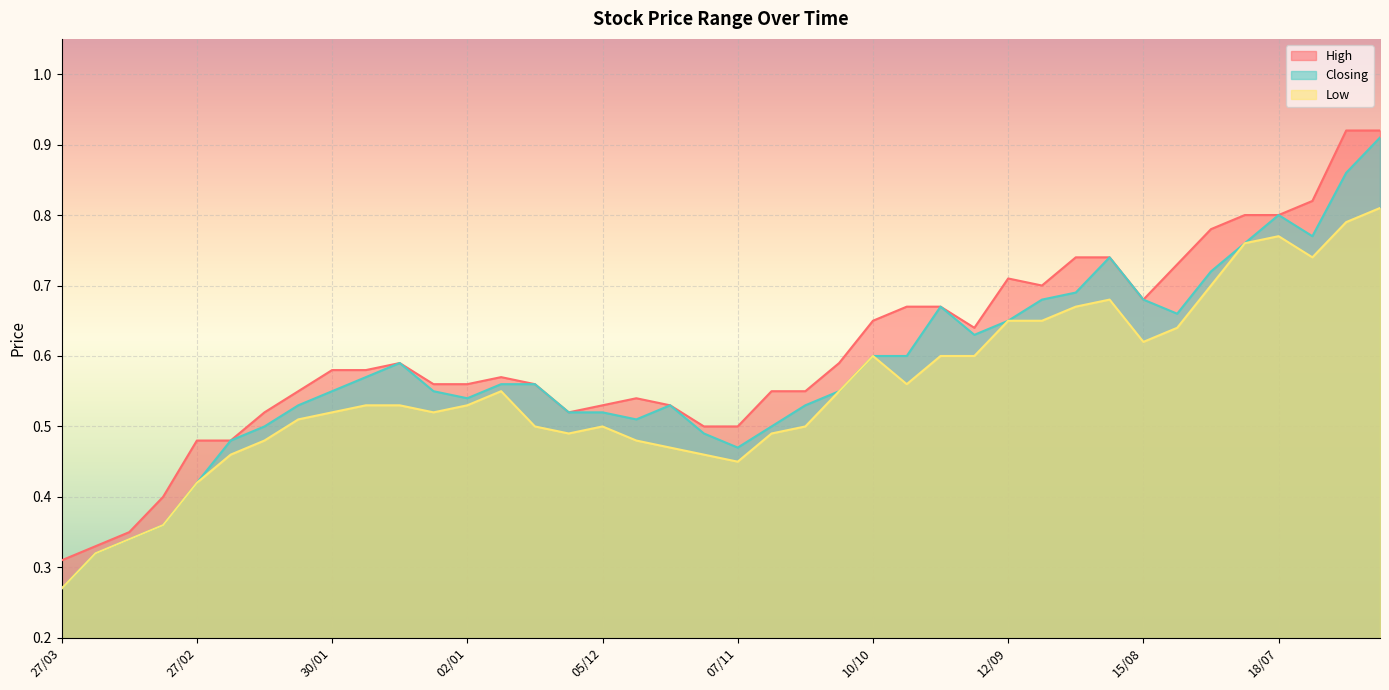

What is the difference between the maximum and second lowest values in the Low series?

0.5